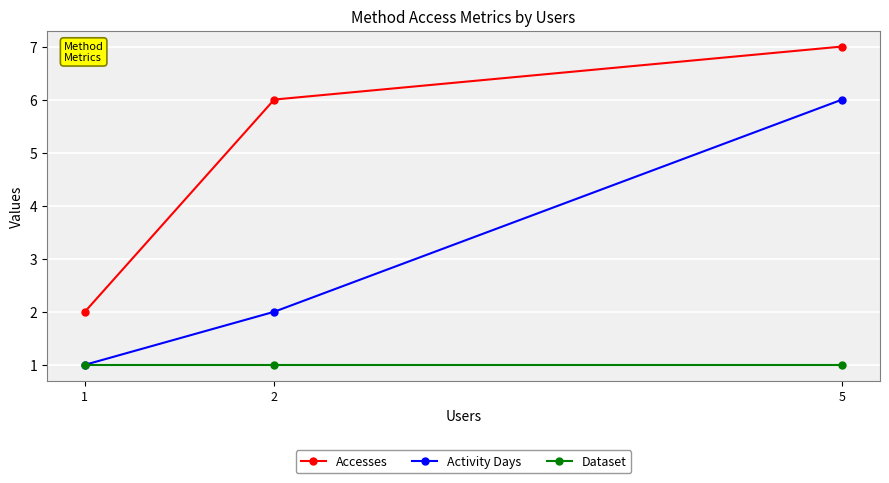

What is the maximum value for Activity Days?

6